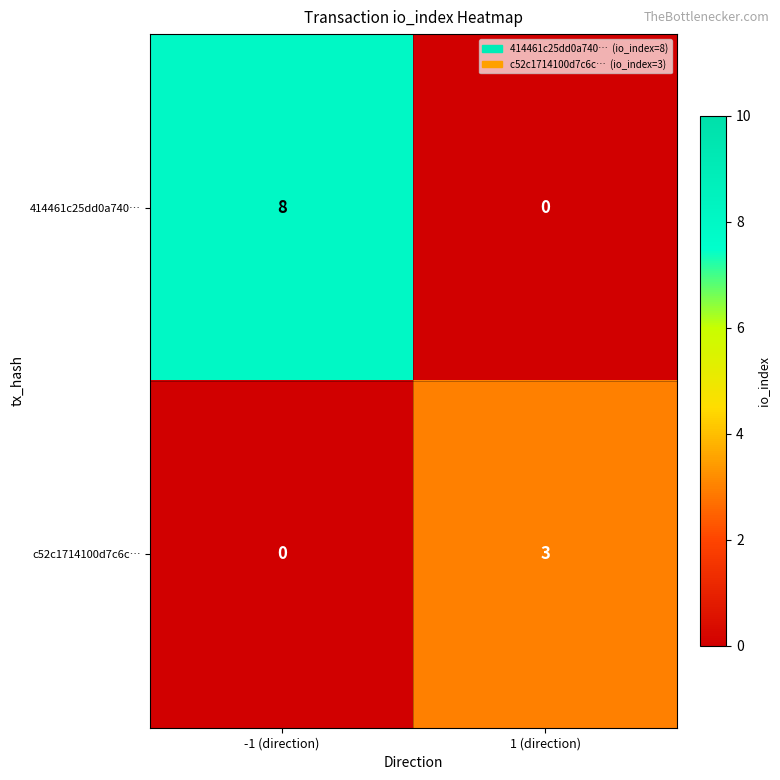

Reading right to left, transcribe all the data shown in this chart.

414461c25dd0a740…: 0	8
c52c1714100d7c6c…: 3	0